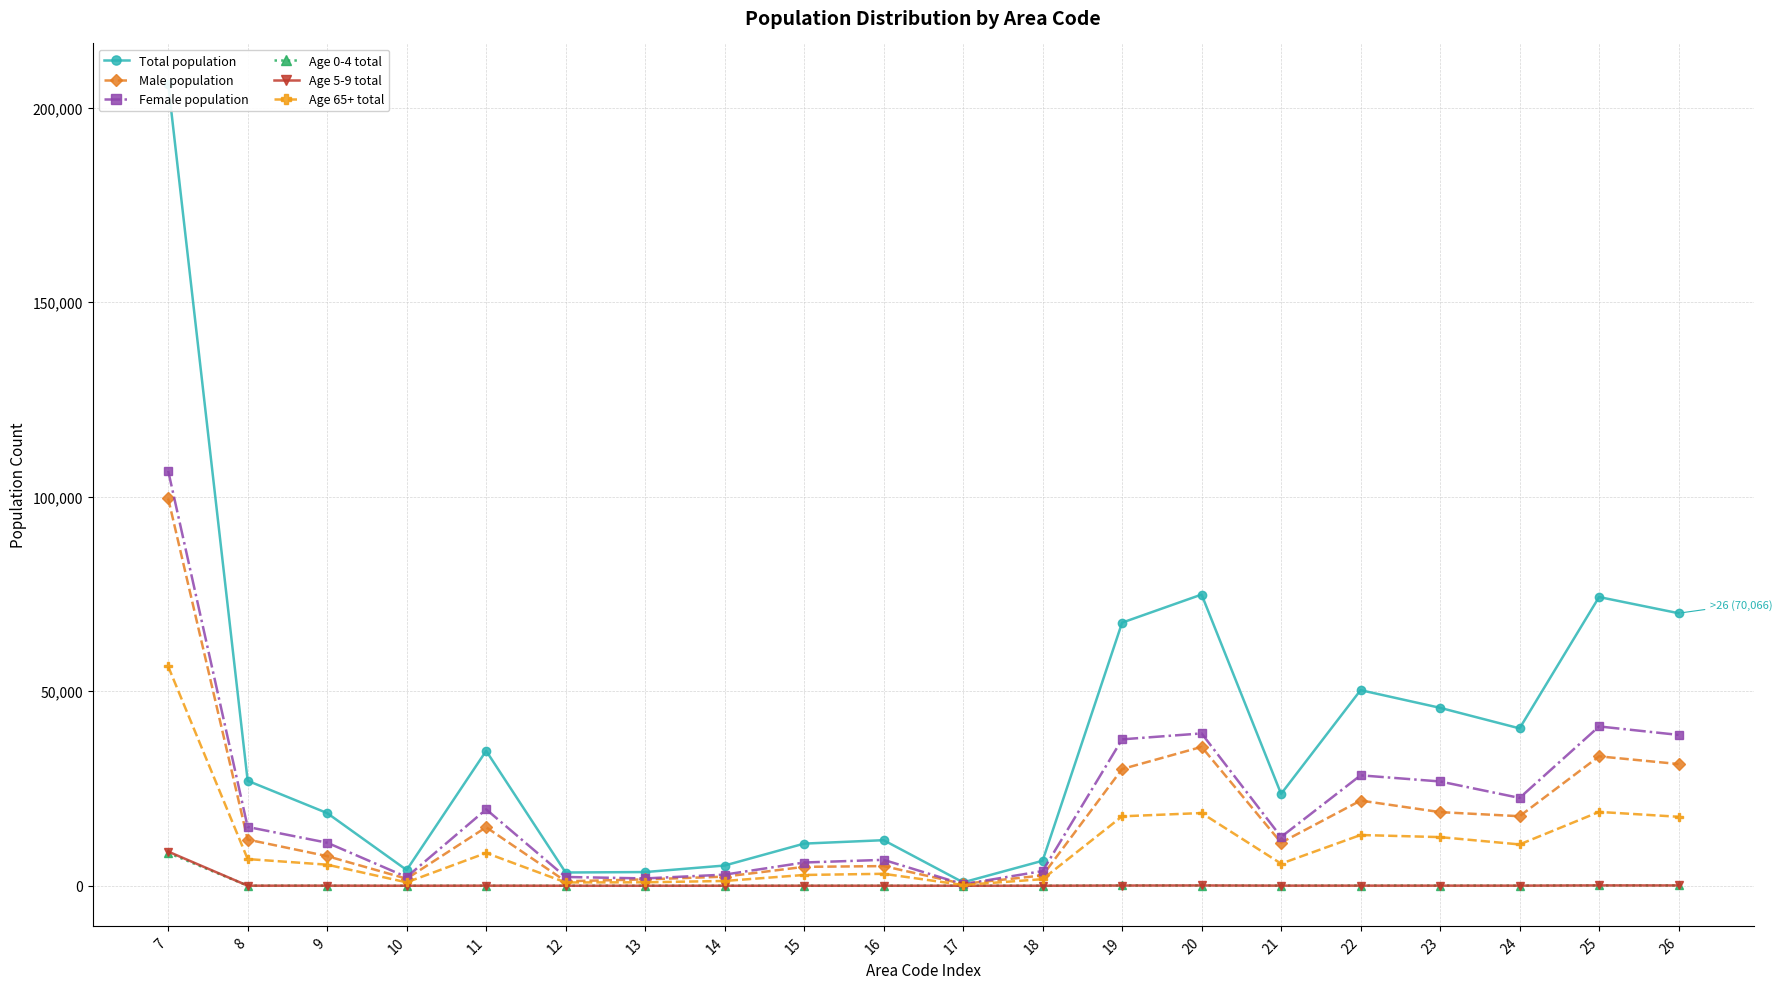

Is it true that Age 0-4 total equals 35 at 21?

True